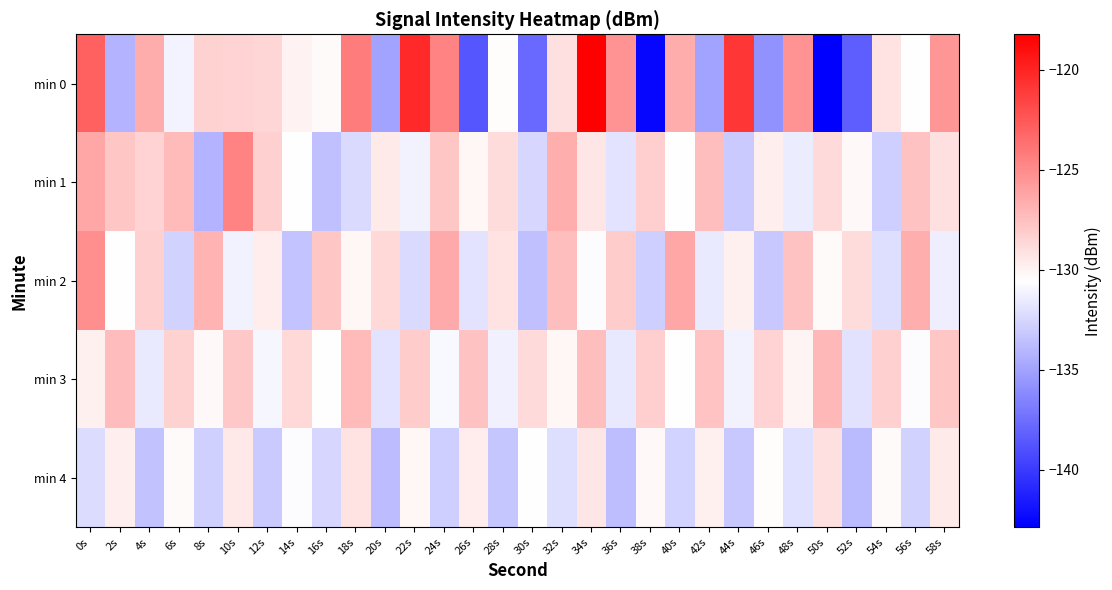

Which series has the largest range (max minus min)?

min 0